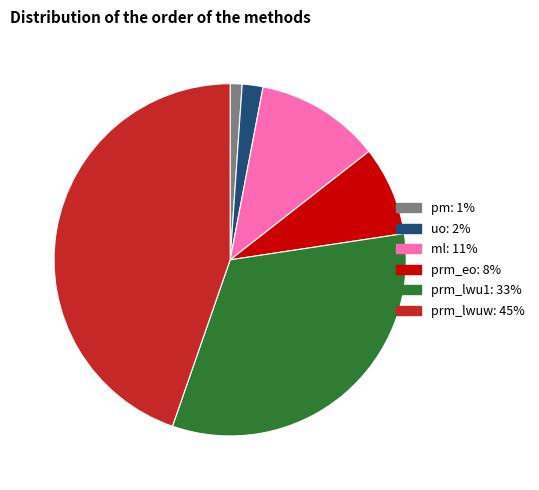

Rank the categories by value from highest to lowest.

prm_lwuw, prm_lwu1, ml, prm_eo, uo, pm